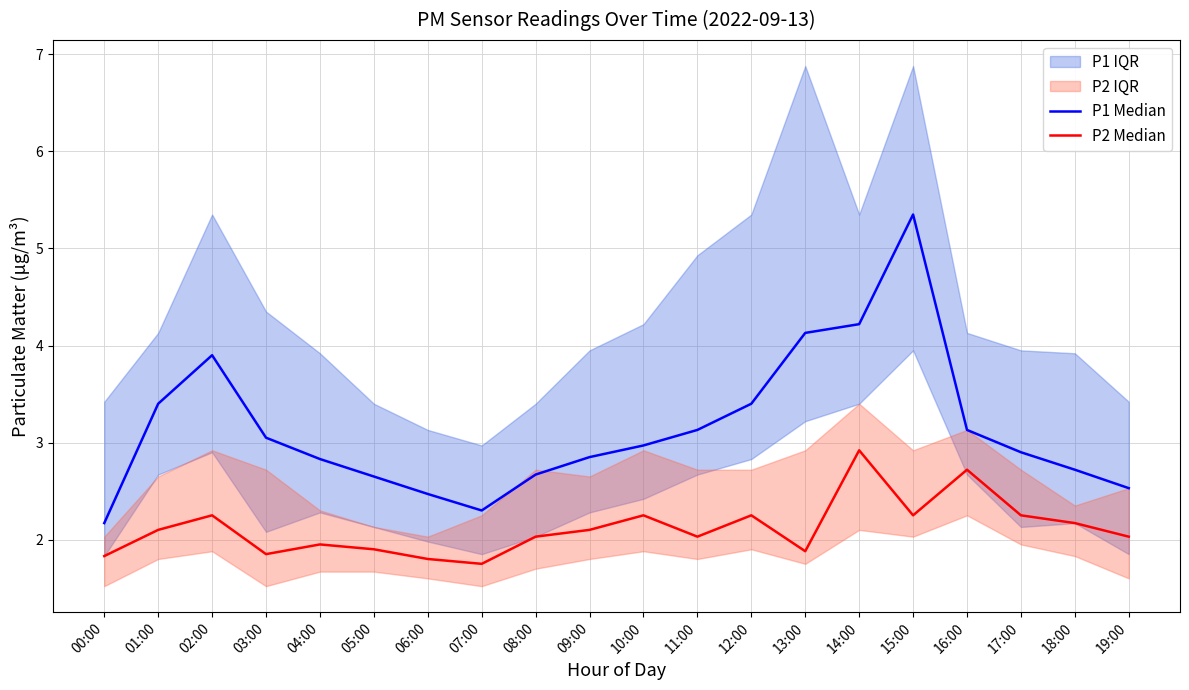

True or false: P2 Median and P1 Median cross at least once.

False